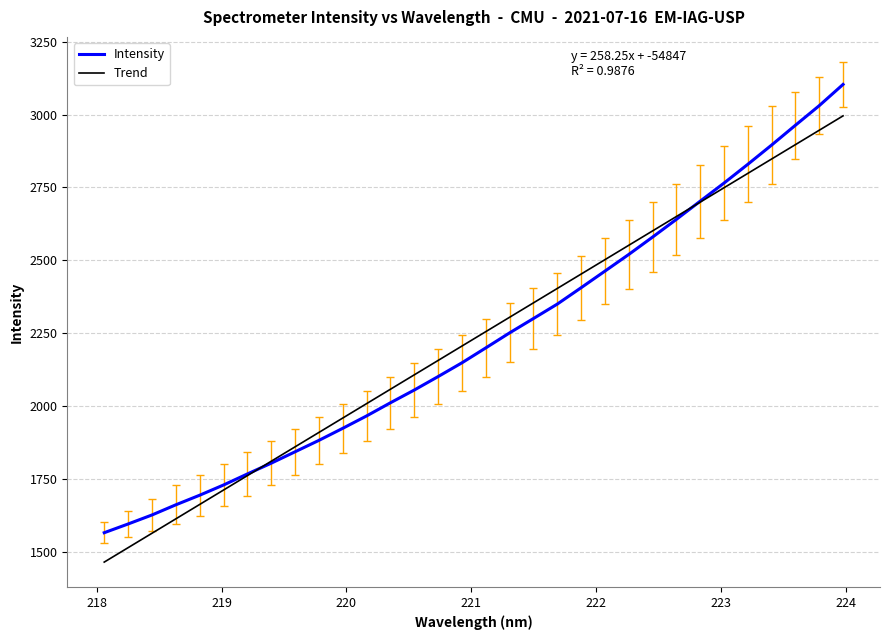

Rank the series by their maximum value, from lowest to highest.

Trend, Intensity